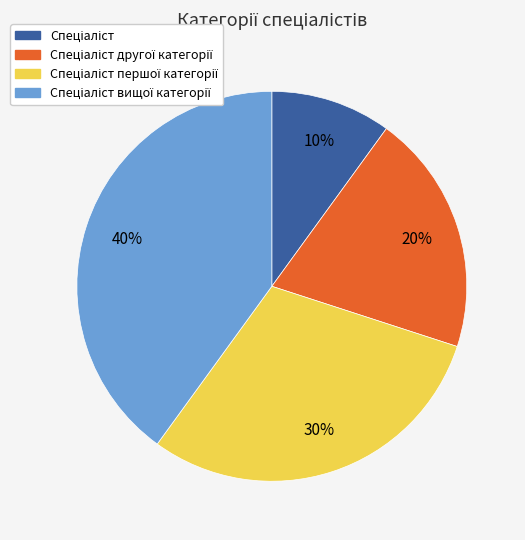

Does any single category account for the majority?

No